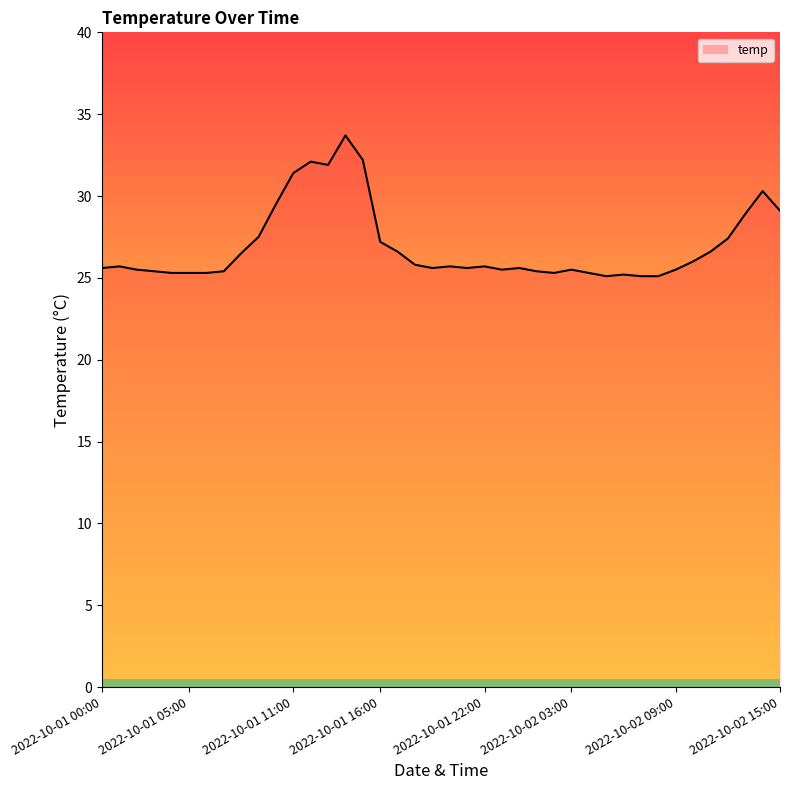

What is the change in value from 2022-10-01 02:00 to 2022-10-01 09:00?

+2.0